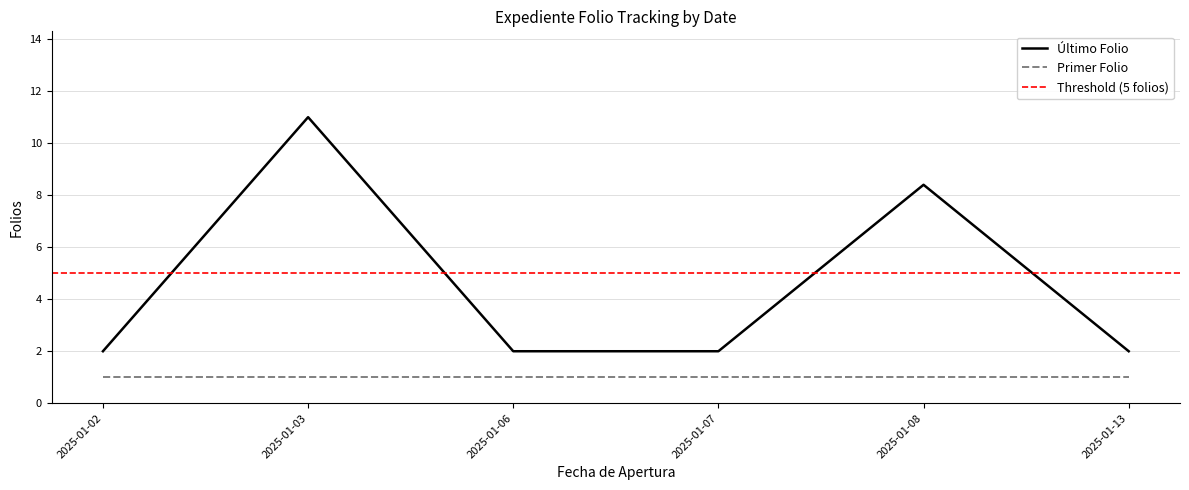

True or false: Primer Folio and Último Folio intersect in this chart.

False